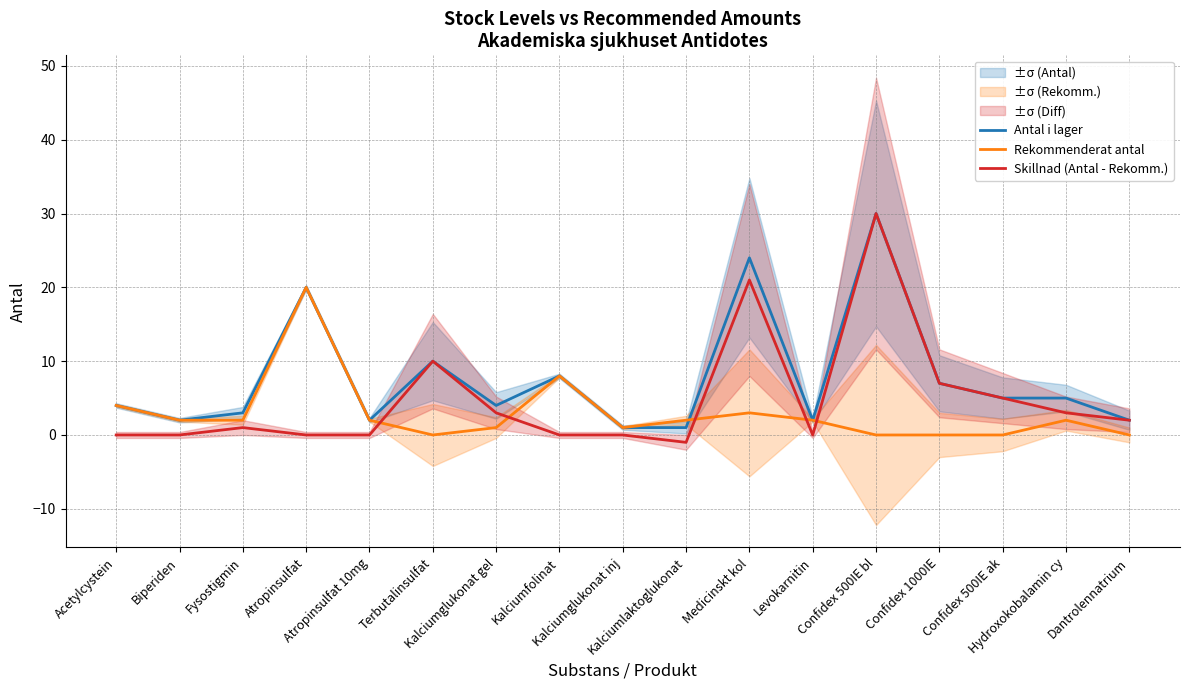

Reading left to right, transcribe all the data shown in this chart.

Antal i lager: Acetylcystein=4	Biperiden=2	Fysostigmin=3	Atropinsulfat=20	Atropinsulfat 10mg=2	Terbutalinsulfat=10	Kalciumglukonat gel=4	Kalciumfolinat=8	Kalciumglukonat inj=1	Kalciumlaktoglukonat=1	Medicinskt kol=24	Levokarnitin=2	Confidex 500IE bl=30	Confidex 1000IE=7	Confidex 500IE ak=5	Hydroxokobalamin cy=5	Dantrolennatrium=2
Rekommenderat antal: Acetylcystein=4	Biperiden=2	Fysostigmin=2	Atropinsulfat=20	Atropinsulfat 10mg=2	Terbutalinsulfat=0	Kalciumglukonat gel=1	Kalciumfolinat=8	Kalciumglukonat inj=1	Kalciumlaktoglukonat=2	Medicinskt kol=3	Levokarnitin=2	Confidex 500IE bl=0	Confidex 1000IE=0	Confidex 500IE ak=0	Hydroxokobalamin cy=2	Dantrolennatrium=0
Skillnad (Antal - Rekomm.): Acetylcystein=0	Biperiden=0	Fysostigmin=1	Atropinsulfat=0	Atropinsulfat 10mg=0	Terbutalinsulfat=10	Kalciumglukonat gel=3	Kalciumfolinat=0	Kalciumglukonat inj=0	Kalciumlaktoglukonat=-1	Medicinskt kol=21	Levokarnitin=0	Confidex 500IE bl=30	Confidex 1000IE=7	Confidex 500IE ak=5	Hydroxokobalamin cy=3	Dantrolennatrium=2